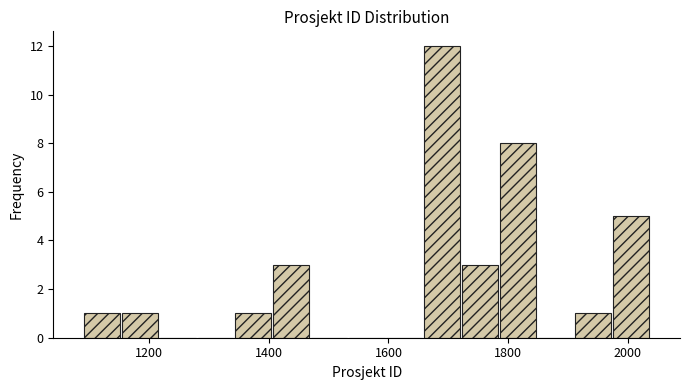

Read against the x-axis, roughly where is the centre of the tallest bar?

1680